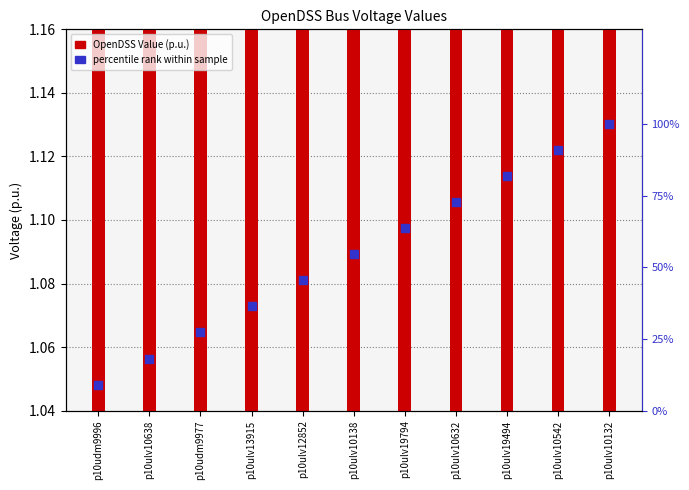

At which category is the sum across all series the highest?

p10ulv10132